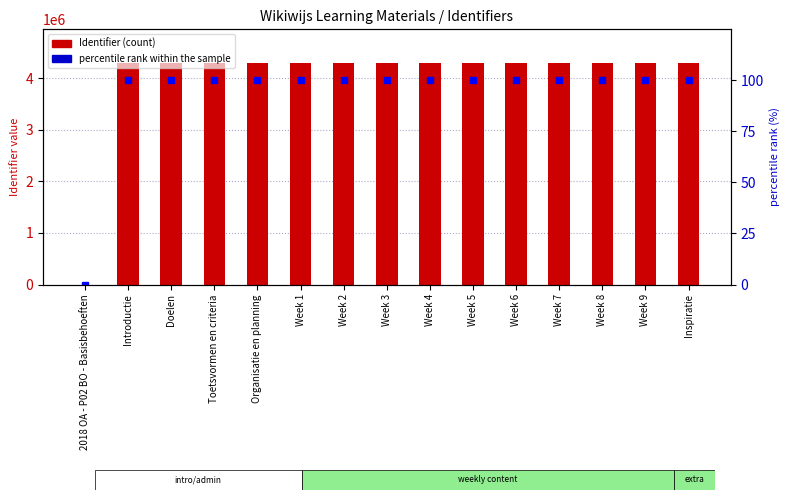

Reading right to left, transcribe all the data shown in this chart.

Identifier: 4306234.0	4306230.0	4306228.0	4306224.0	4306221.0	4306219.0	4306215.0	4306213.0	4306211.0	4306209.0	4306208.0	4306206.0	4306204.0	4306202.0	0.0
percentile rank within the sample: 100.0	100.0	100.0	100.0	100.0	100.0	100.0	100.0	100.0	100.0	100.0	100.0	100.0	100.0	0.0